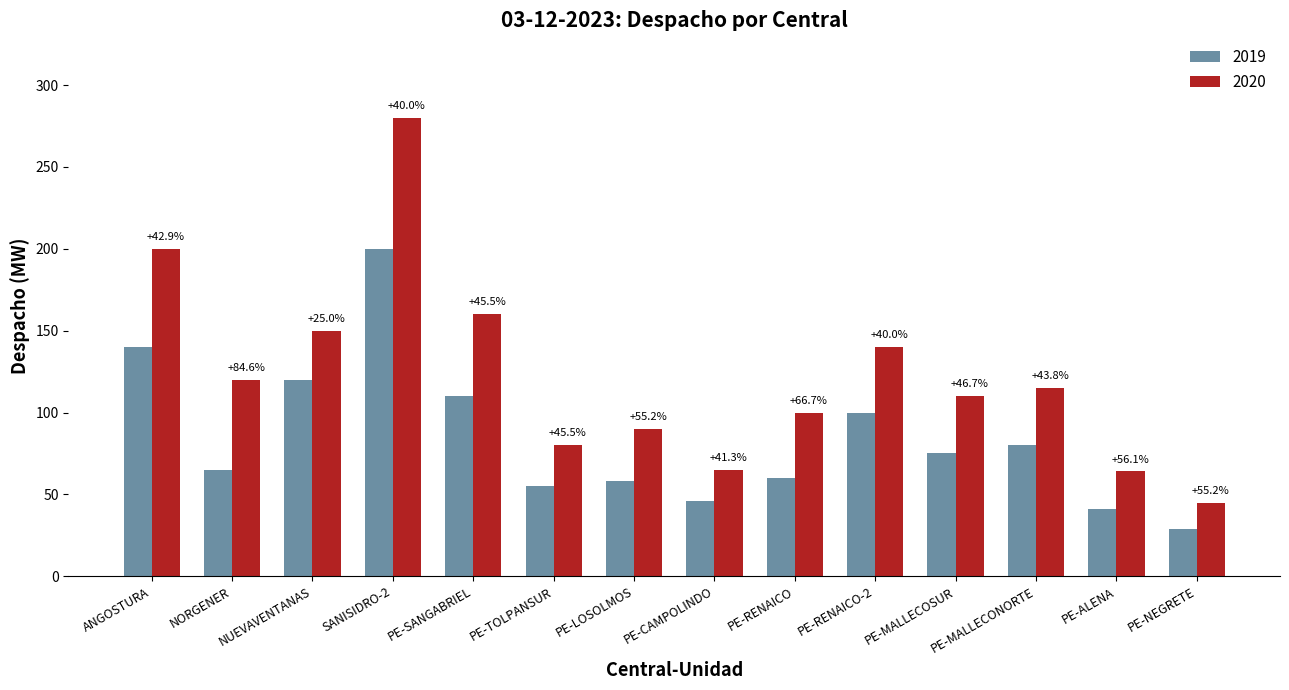

List the series in order of their overall mean, lowest first.

2019, 2020